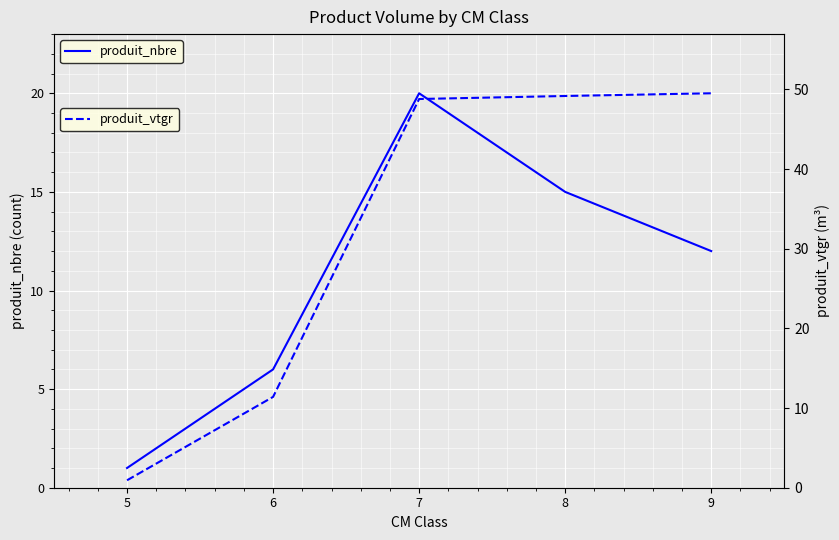

What value does the produit_vtgr series have at 5?

0.9